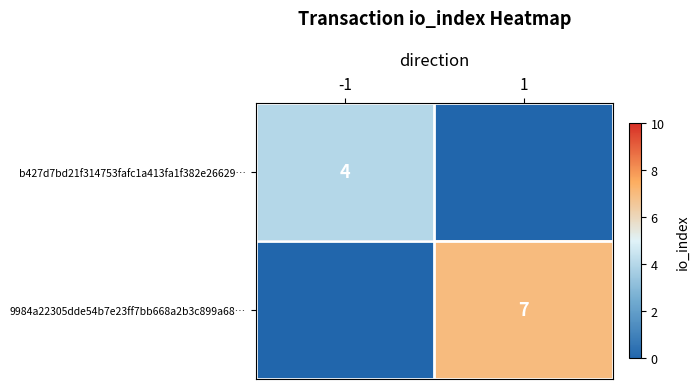

True or false: 9984a22305dde54b7e23ff7bb668a2b3c899a68… has a value of 7 at 1.

True